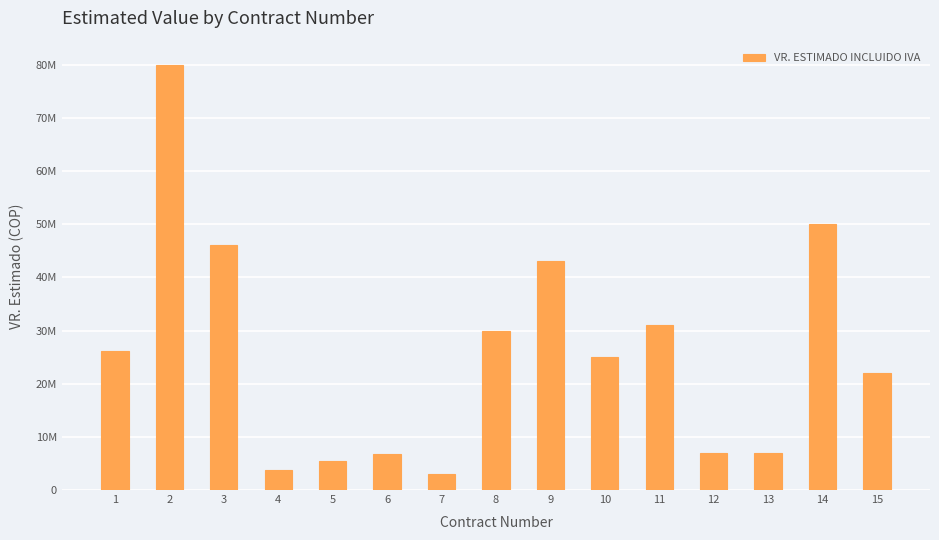

Count the number of values greater than 25000000.

7